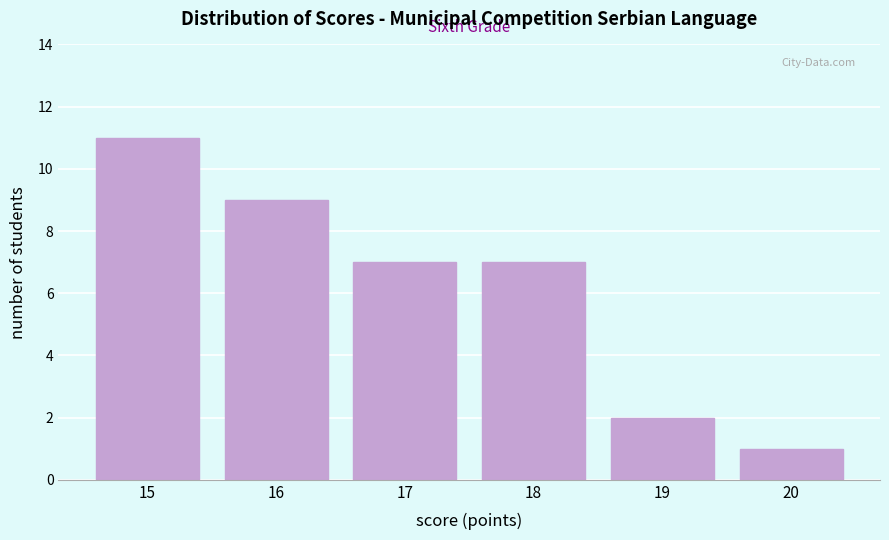

Reading right to left, transcribe all the data shown in this chart.

1	2	7	7	9	11